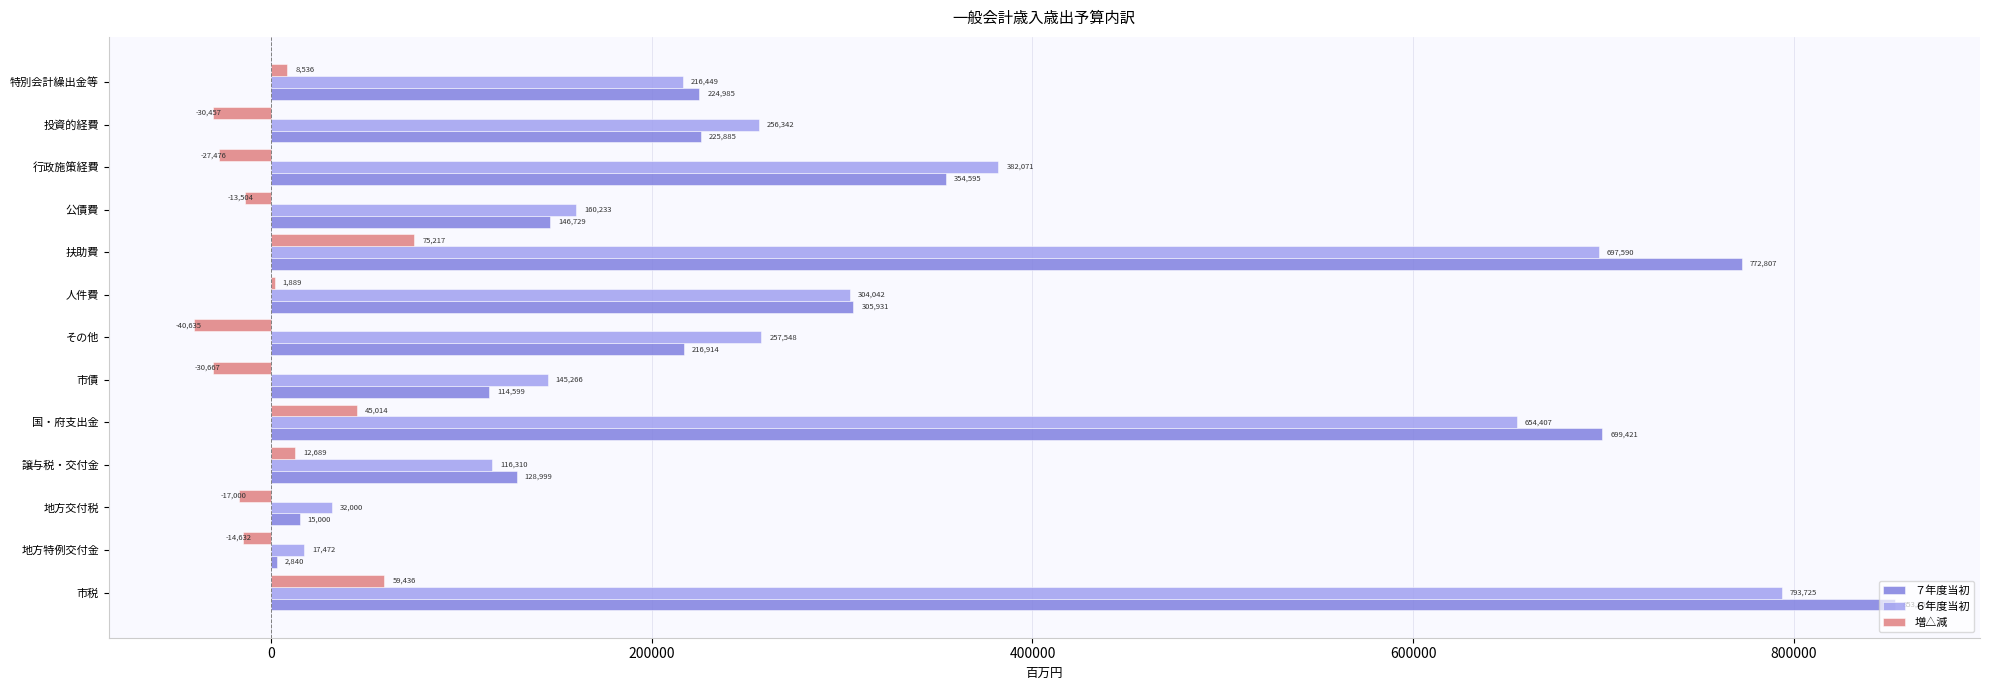

Which series has the largest total across all categories?

７年度当初